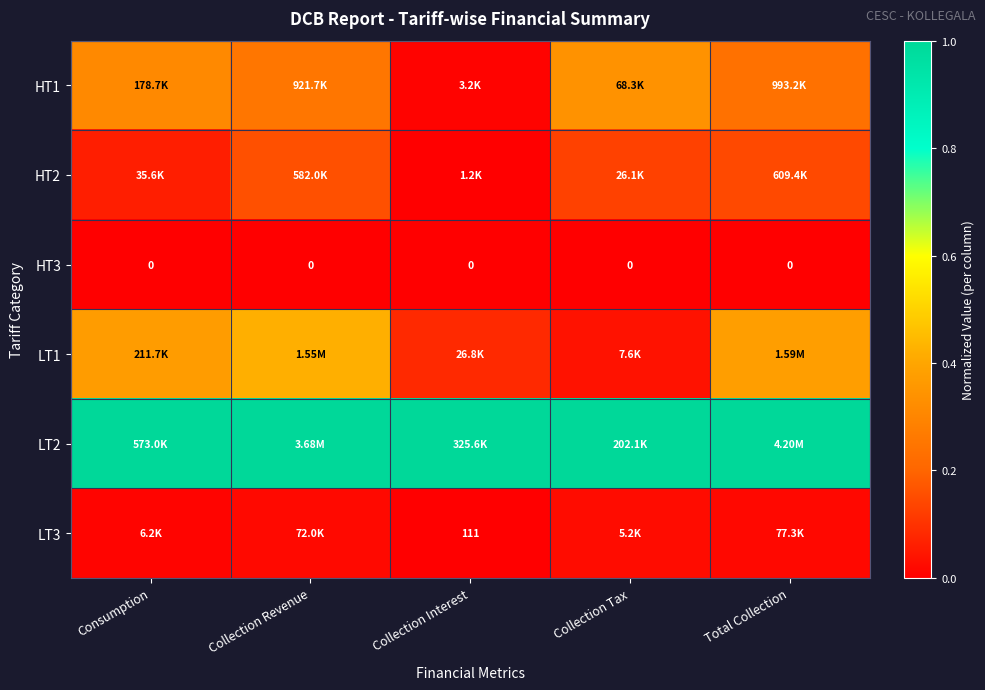

Which series has the largest total across all categories?

LT2